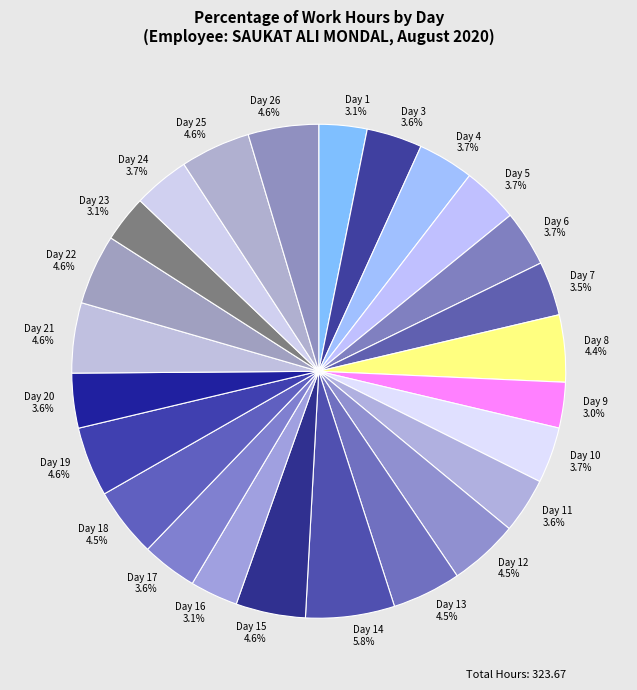

Is there any slice that represents more than half of the pie?

No